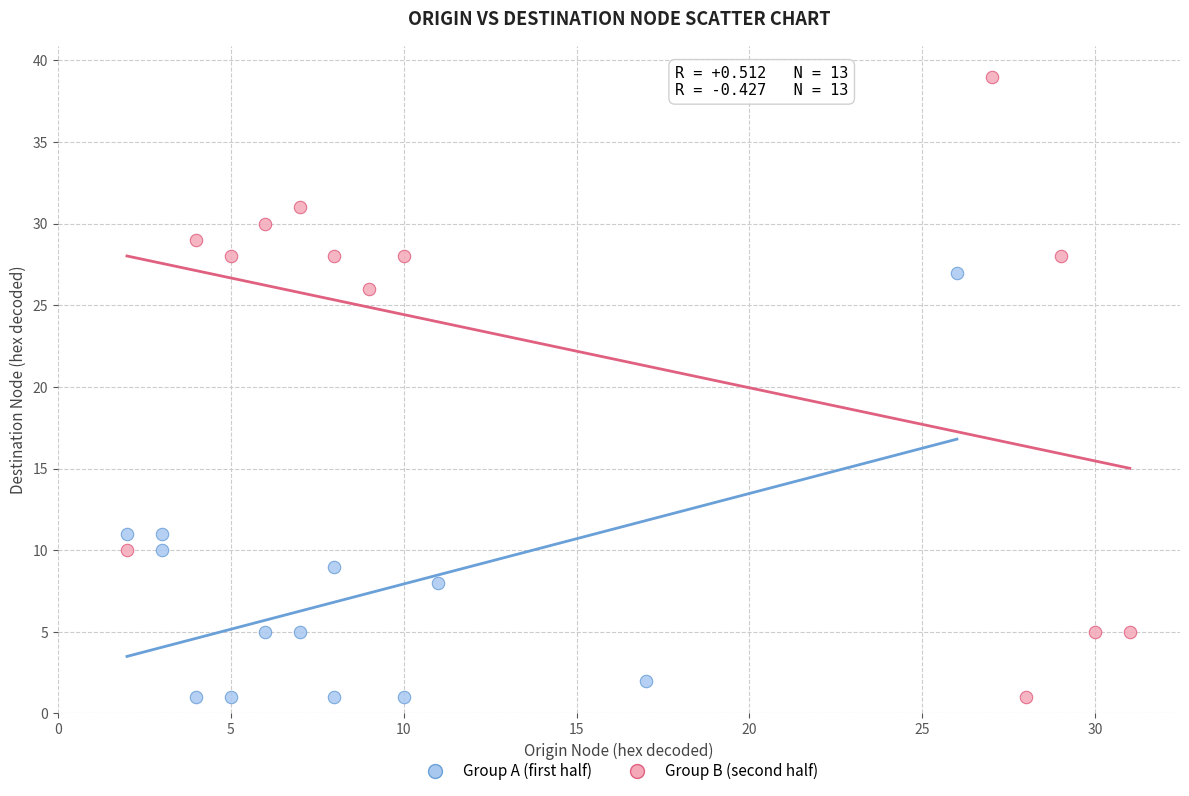

Which series reaches the maximum Y coordinate?

Group B (second half)